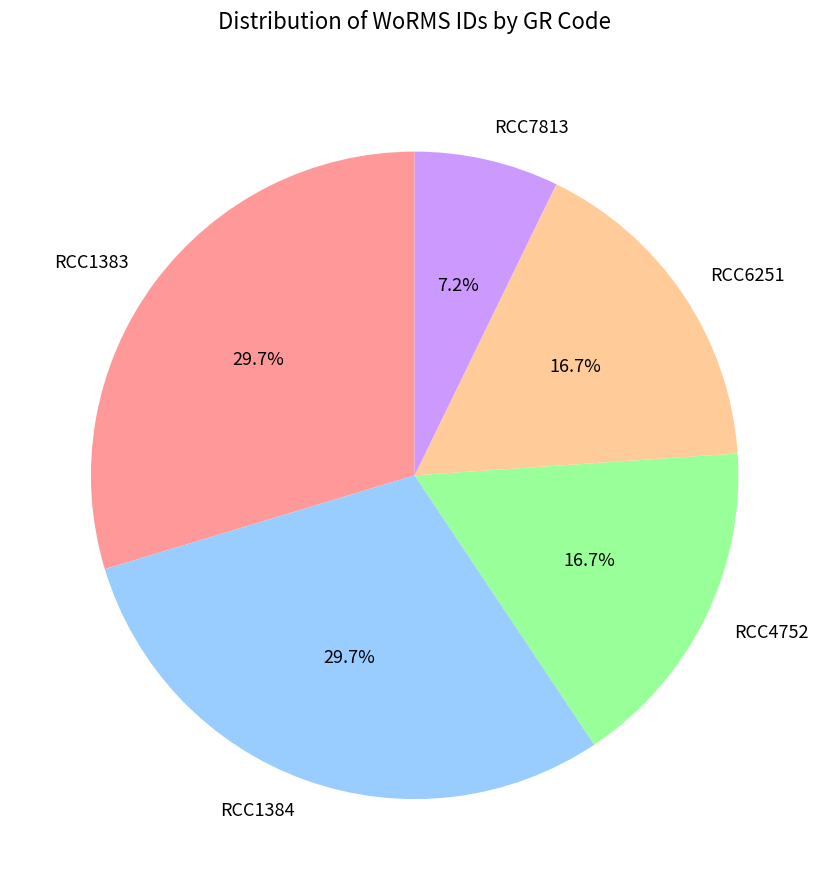

How many segments does this pie chart have?

5